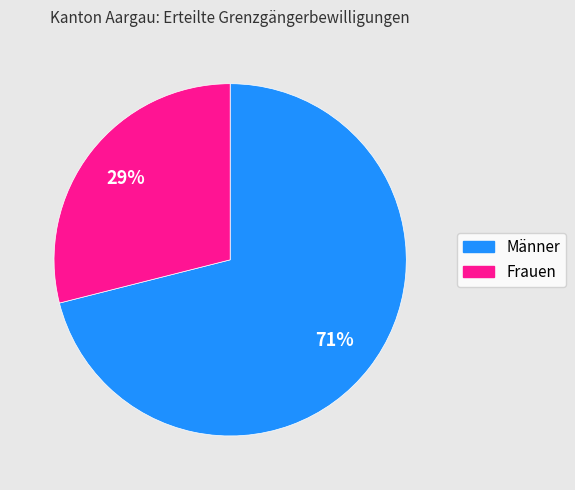

What is the ratio of the value at Frauen to the value at Männer?

0.4